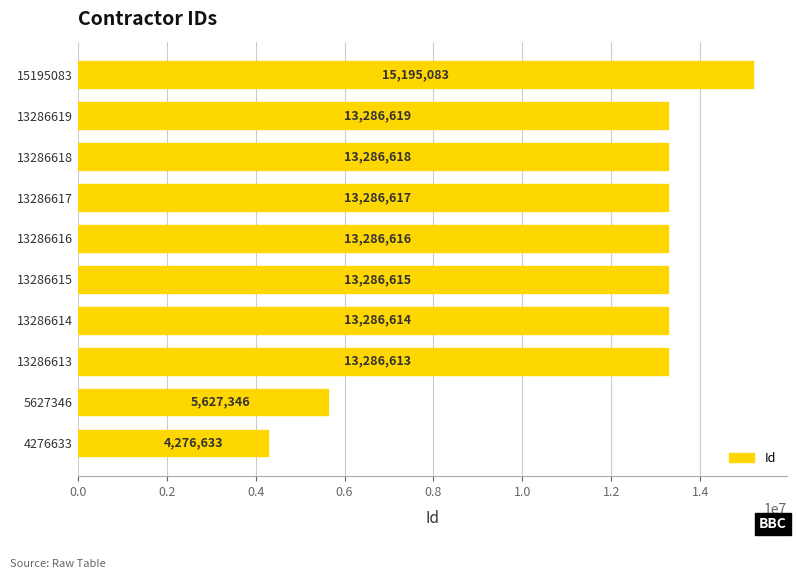

What is the smallest value displayed?

4276633